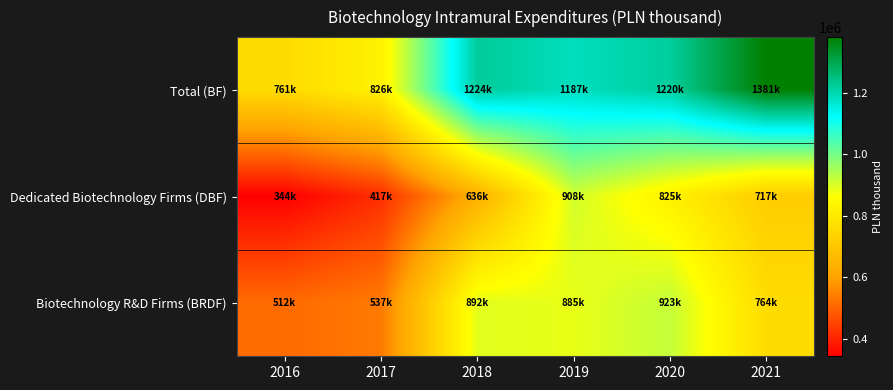

Reading left to right, what are all the values shown in this chart?

Total (BF): 2016=761141.4	2017=825755.5	2018=1223742.2	2019=1187256.5	2020=1220294.4	2021=1380933.7
Dedicated Biotechnology Firms (DBF): 2016=343621.5	2017=417306.8	2018=636361.2	2019=907720.0	2020=824824.7	2021=717093.7
Biotechnology R&D Firms (BRDF): 2016=511849.3	2017=536726.5	2018=891863.7	2019=885428.1	2020=923009.1	2021=763599.1